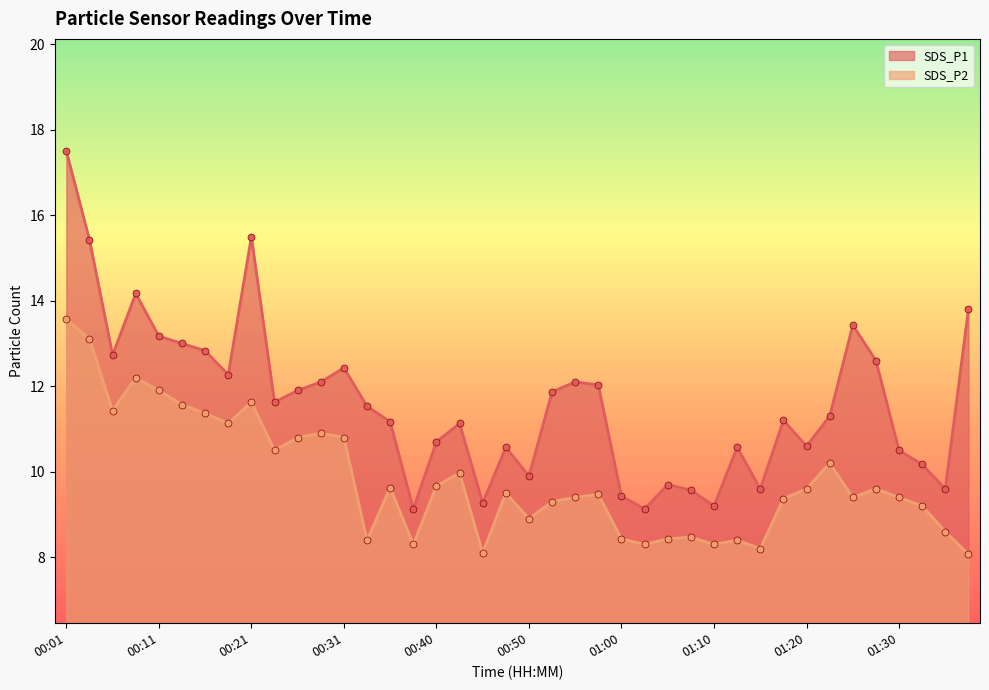

At how many categories does at least one series exceed 11?

24